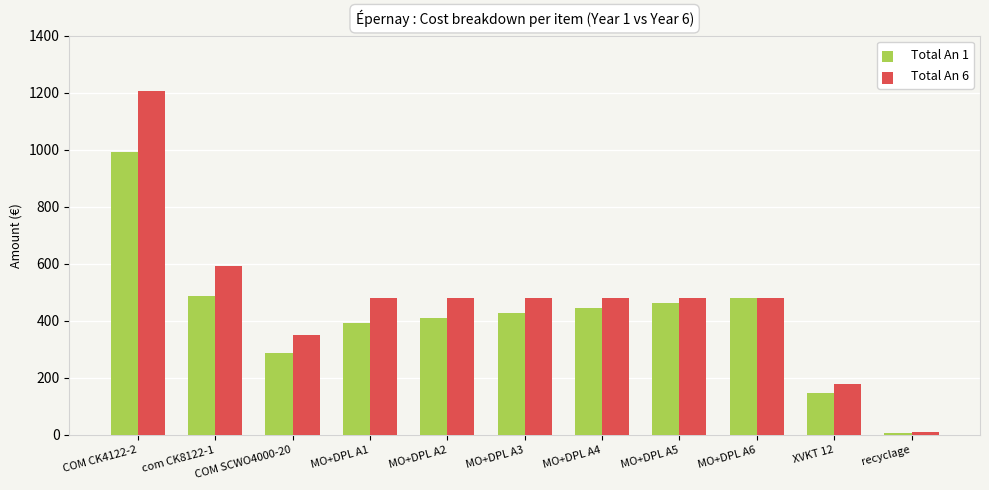

Is the value of Total An 1 at COM SCWO4000-20 greater than the value of Total An 6 at MO+DPL A3?

No